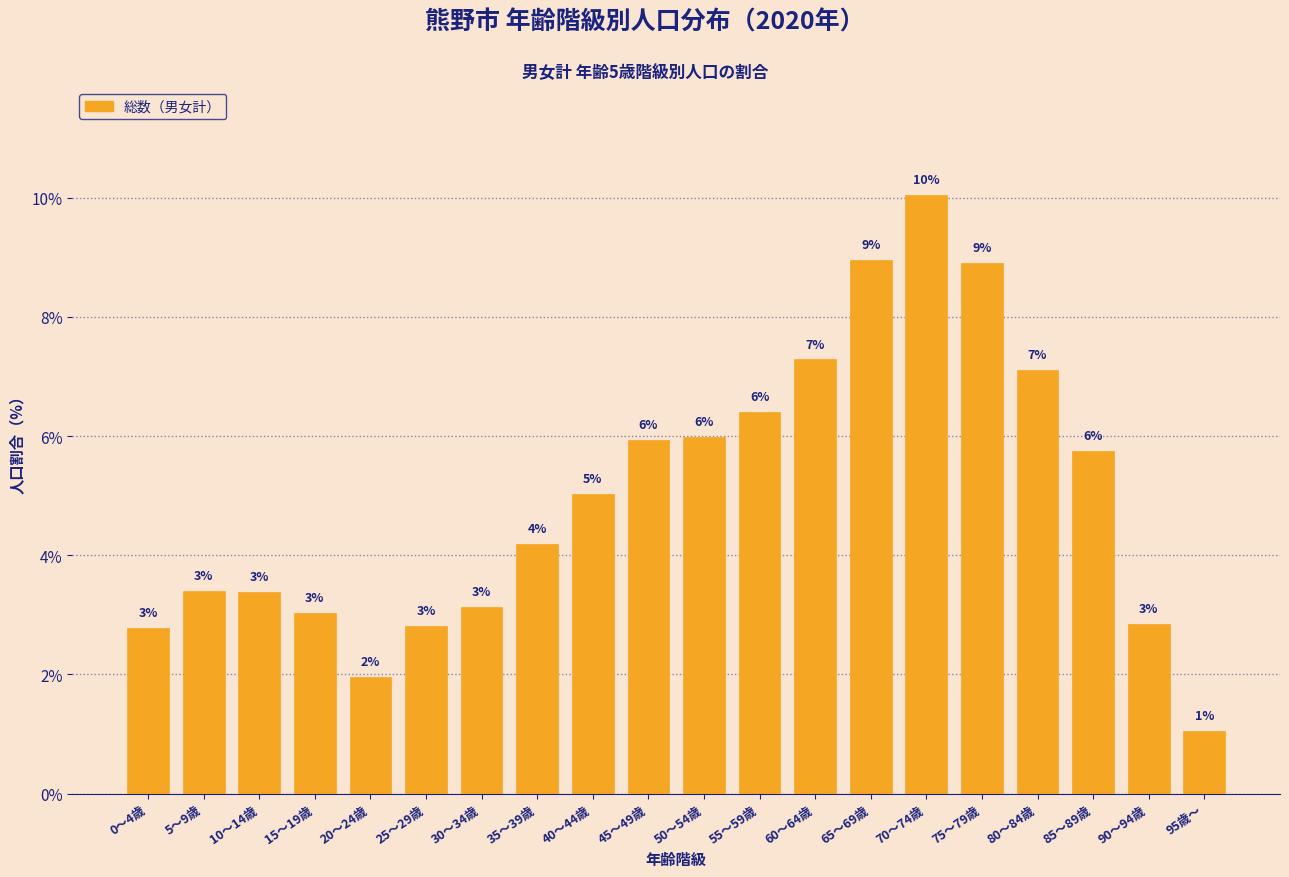

Read the value at 80～84歳.

7.1